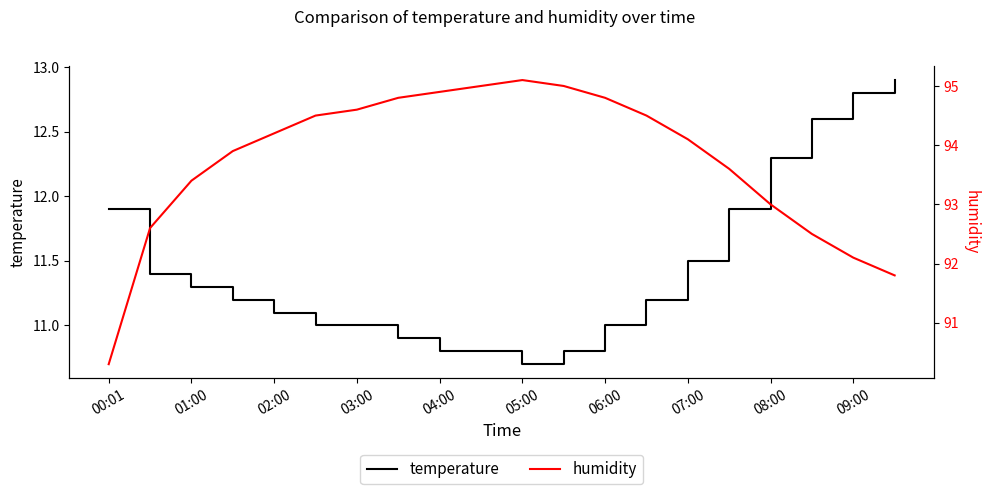

True or false: humidity and temperature intersect in this chart.

False